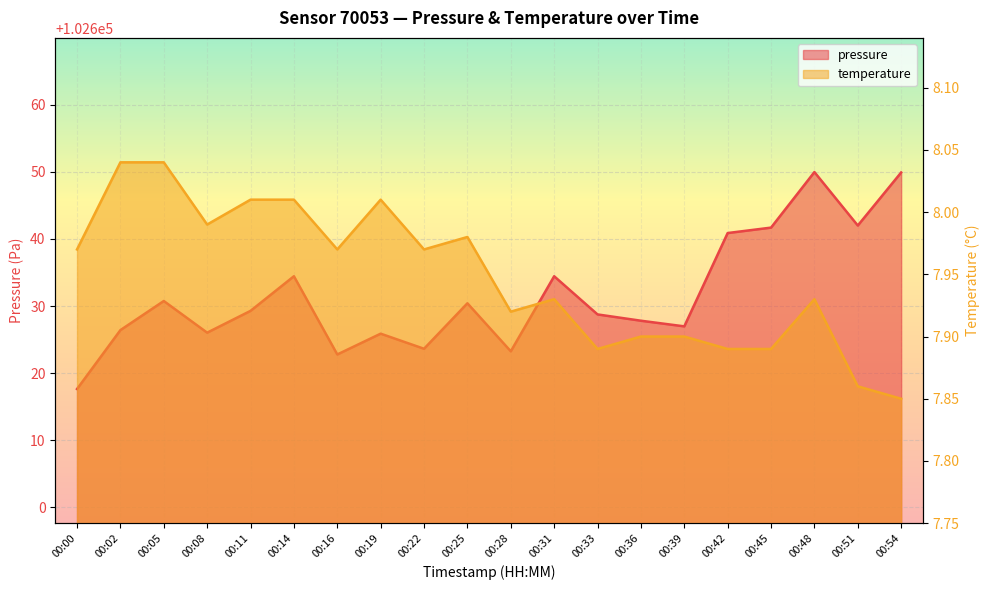

List the labels in order of temperature value, largest first.

00:02, 00:05, 00:11, 00:14, 00:19, 00:08, 00:25, 00:00, 00:16, 00:22, 00:31, 00:48, 00:28, 00:36, 00:39, 00:33, 00:42, 00:45, 00:51, 00:54